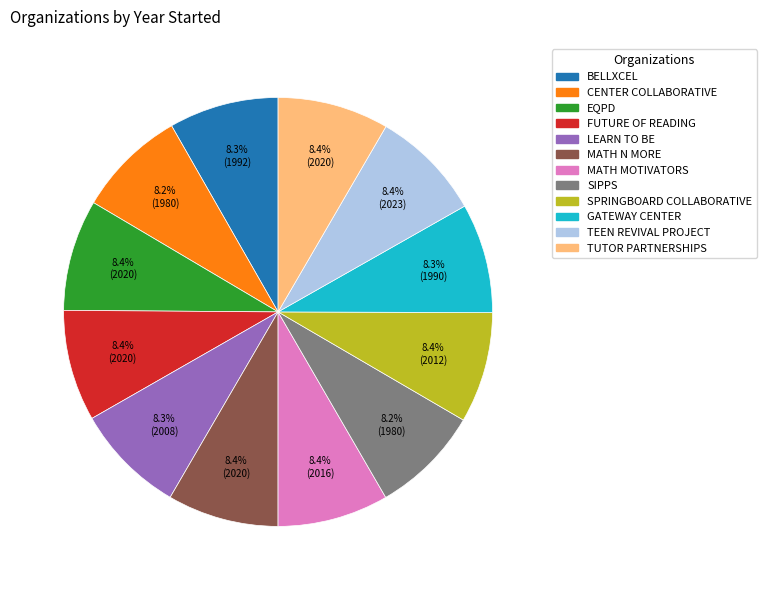

Does any single category account for the majority?

No